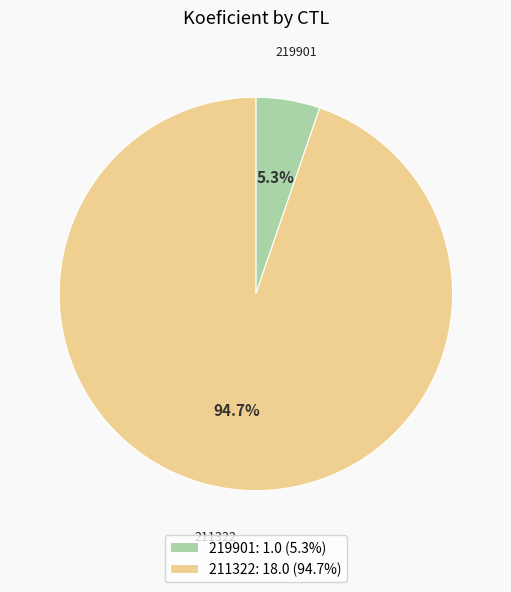

To the nearest percent, what percentage of the pie is 211322?

95%